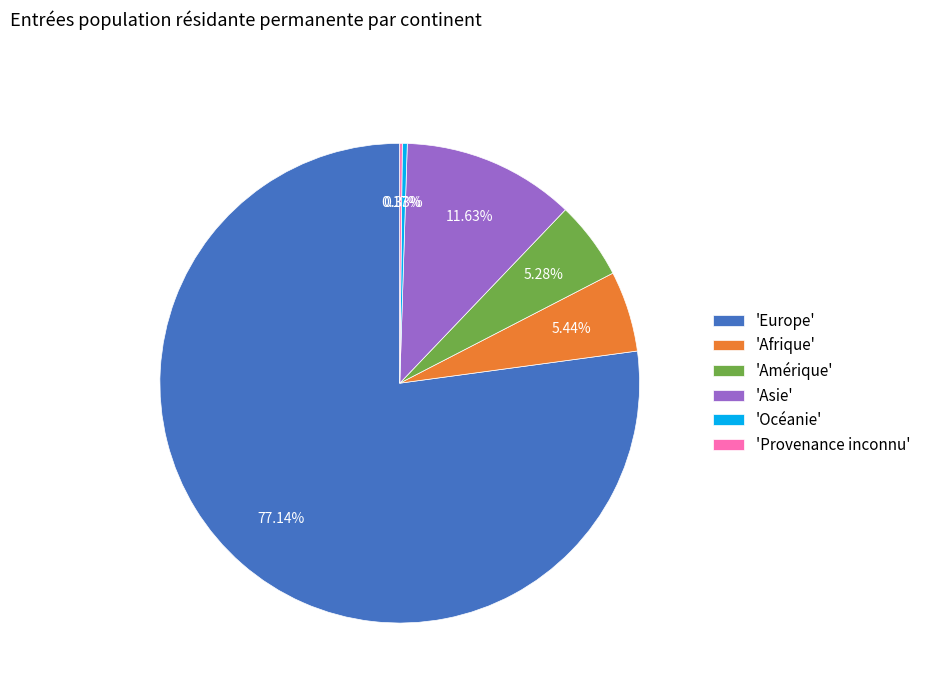

What is the largest slice in the pie chart?

'Europe'